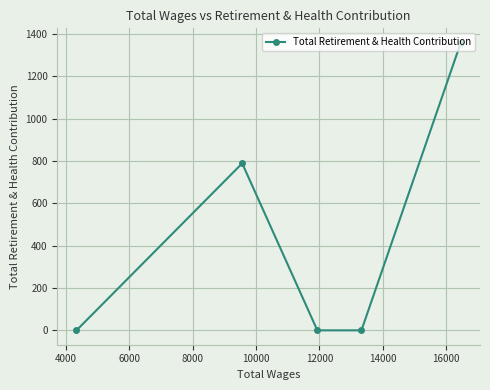

What is the average value?

430